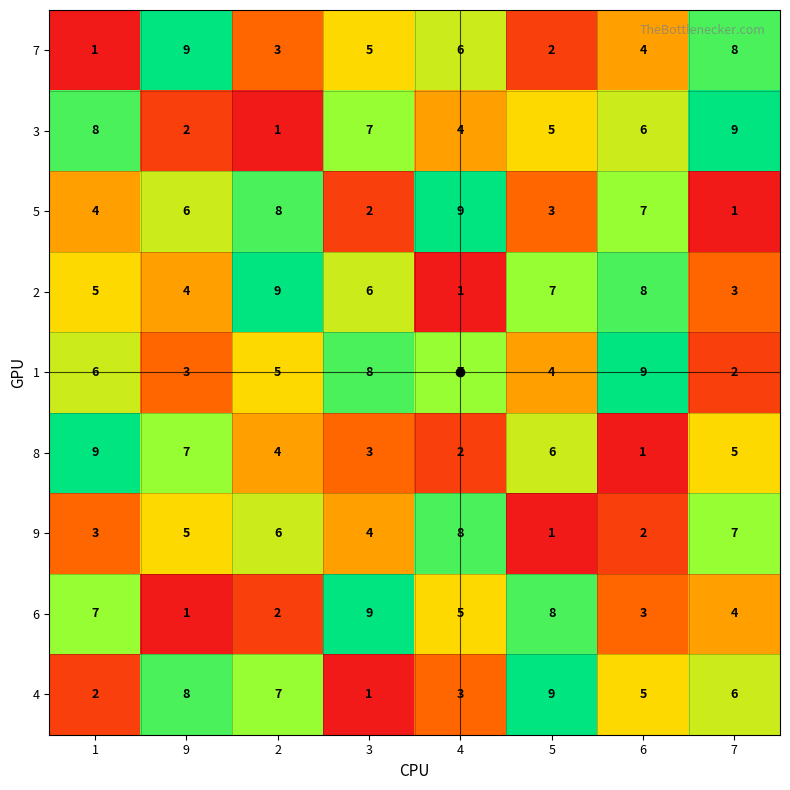

How many categories are shown in the chart?

8